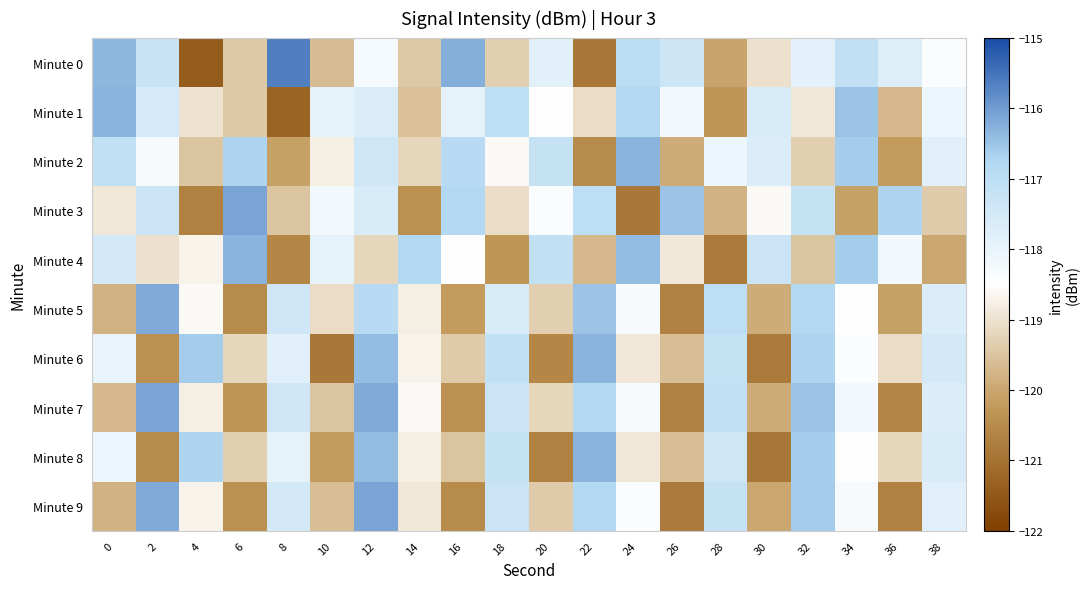

At which category is the sum across all series the highest?

12